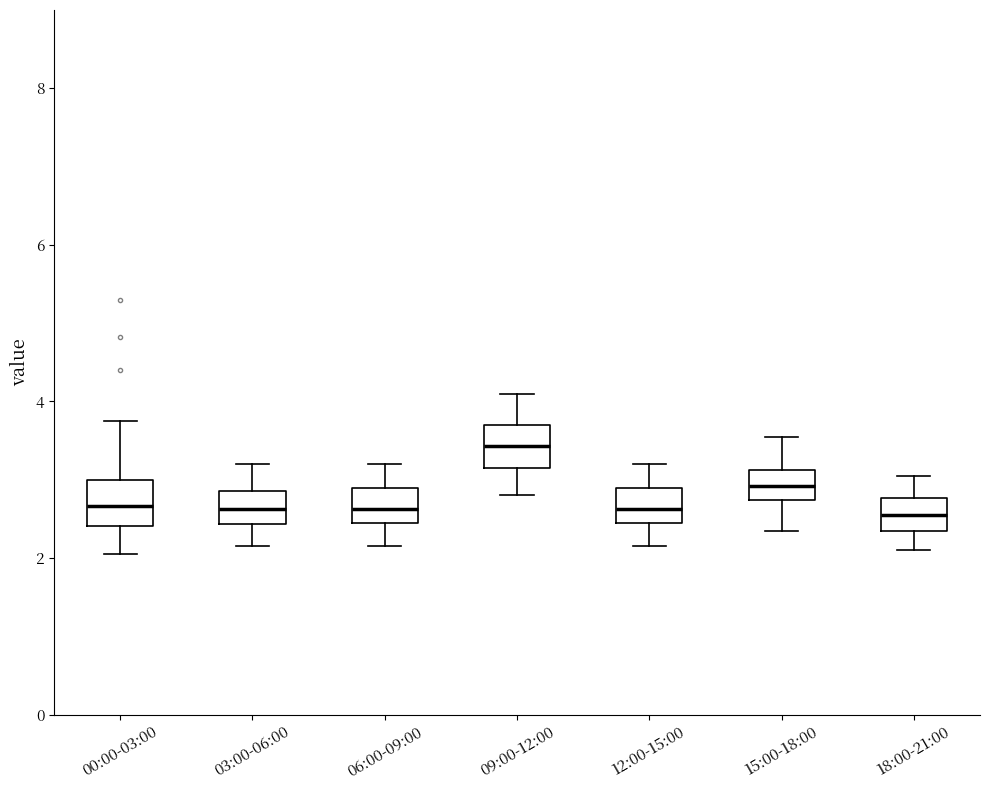

Reading left to right, read every box against the y-axis: the position of its median line, the range the box covers, and the ends of its whiskers. The values are not printed on the chart, so give them approximately, as read against the axis.

00:00-03:00: median 2.6, box 2.4 to 3.0, whiskers 2.0 to 3.8
03:00-06:00: median 2.6, box 2.4 to 2.8, whiskers 2.2 to 3.2
06:00-09:00: median 2.6, box 2.4 to 3.0, whiskers 2.2 to 3.2
09:00-12:00: median 3.4, box 3.2 to 3.8, whiskers 2.8 to 4.2
12:00-15:00: median 2.6, box 2.4 to 3.0, whiskers 2.2 to 3.2
15:00-18:00: median 3.0, box 2.8 to 3.2, whiskers 2.4 to 3.6
18:00-21:00: median 2.6, box 2.4 to 2.8, whiskers 2.2 to 3.0